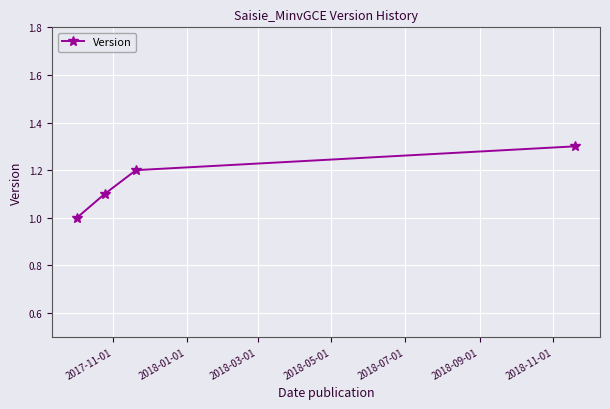

What is the difference between the maximum and second lowest values?

0.2